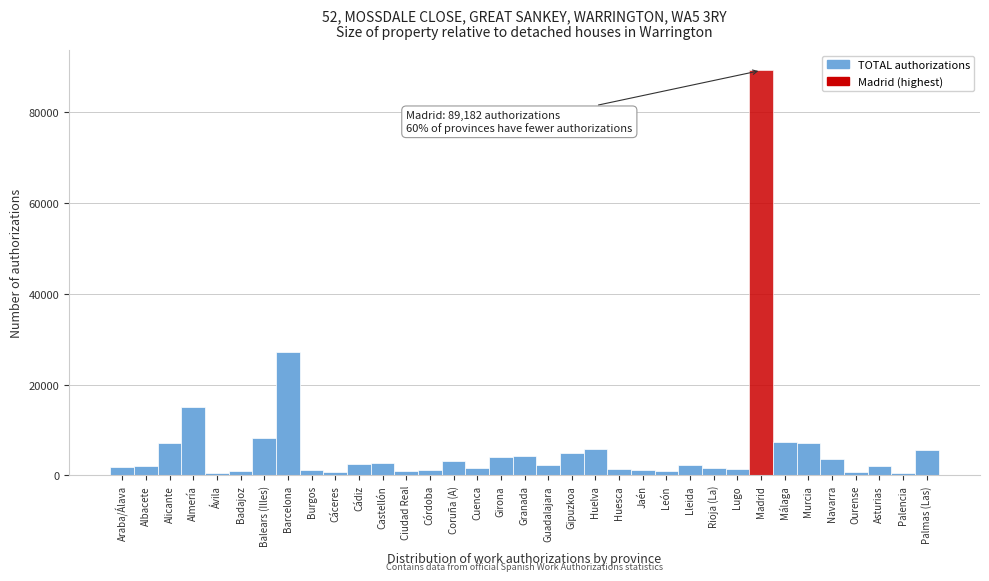

What is the label of the 22nd bar from the left?

Huesca